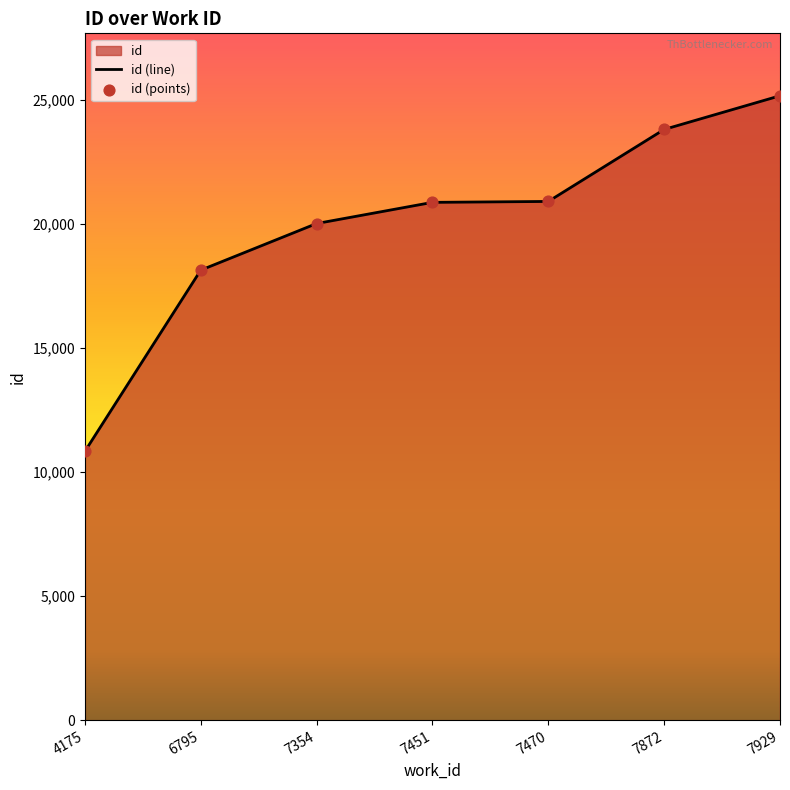

Which series has the widest spread of Y values?

id (line)